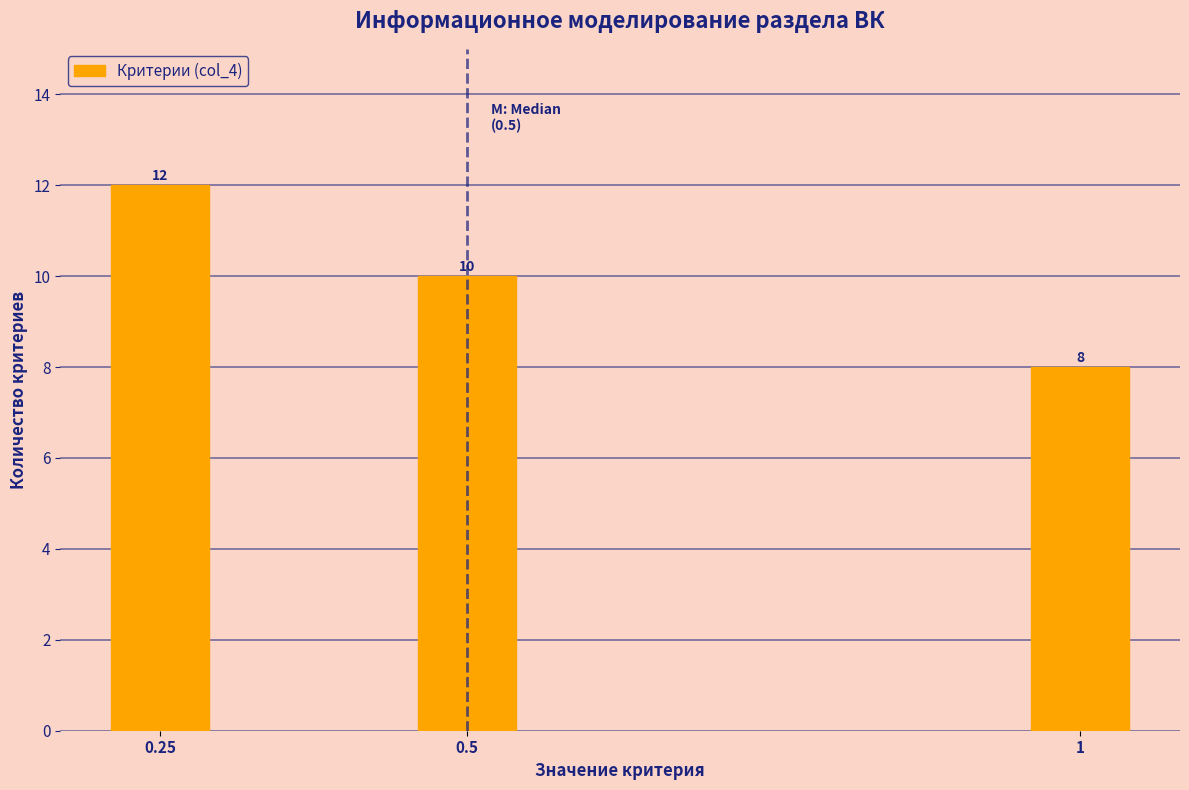

Reading left to right, list all the values displayed in this chart.

12	10	8